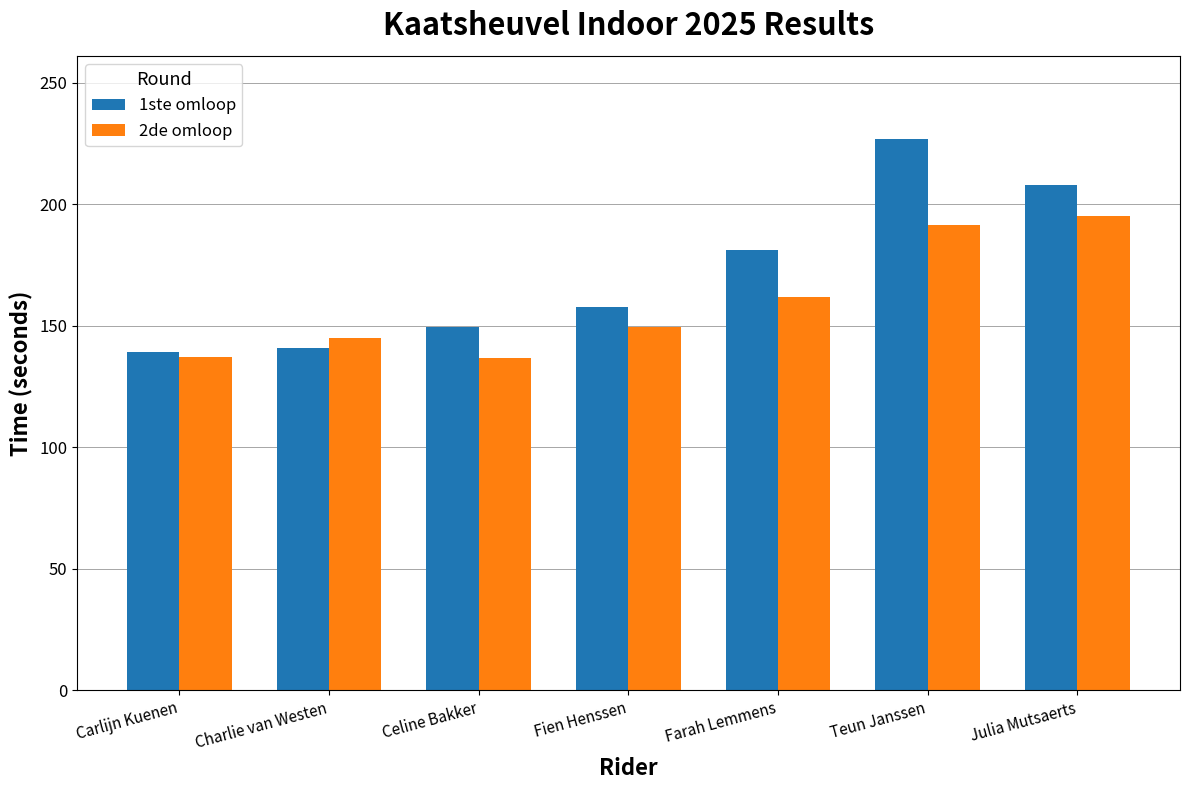

What is the total value across all series at Teun Janssen?

418.4